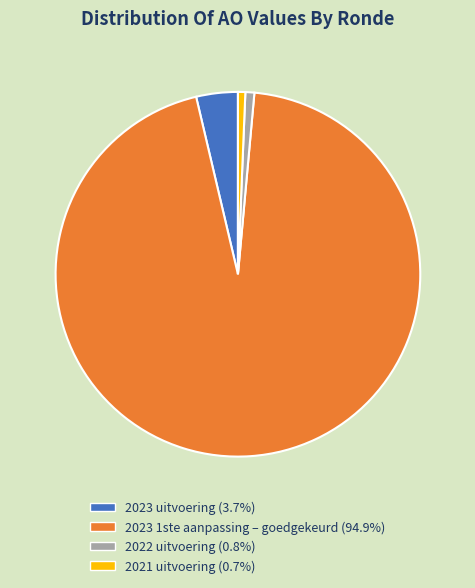

Which category has the biggest portion of the pie?

2023 1ste aanpassing – goedgekeurd